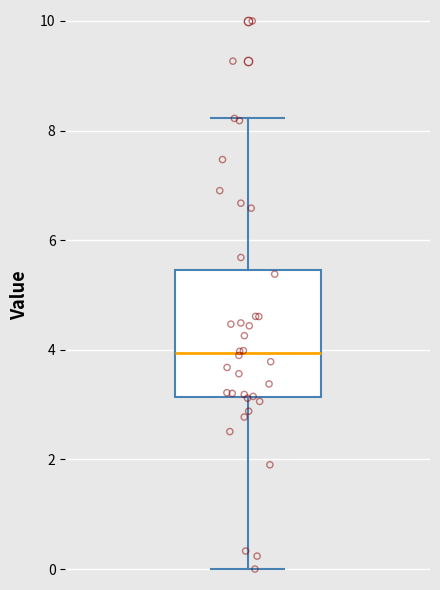

Read this box plot against the y-axis: the position of the median line, the range covered by the box, and the ends of both whiskers. The values are not printed on the chart, so give them approximately, as read against the axis.

median 4.0, box 3.2 to 5.4, whiskers 0.0 to 8.2